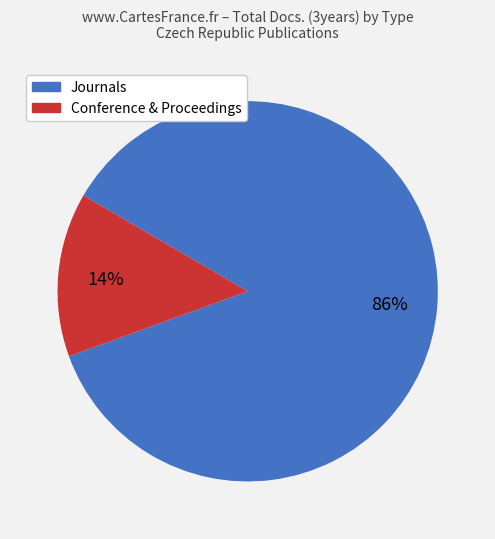

To the nearest percent, what is the average slice percentage?

50%